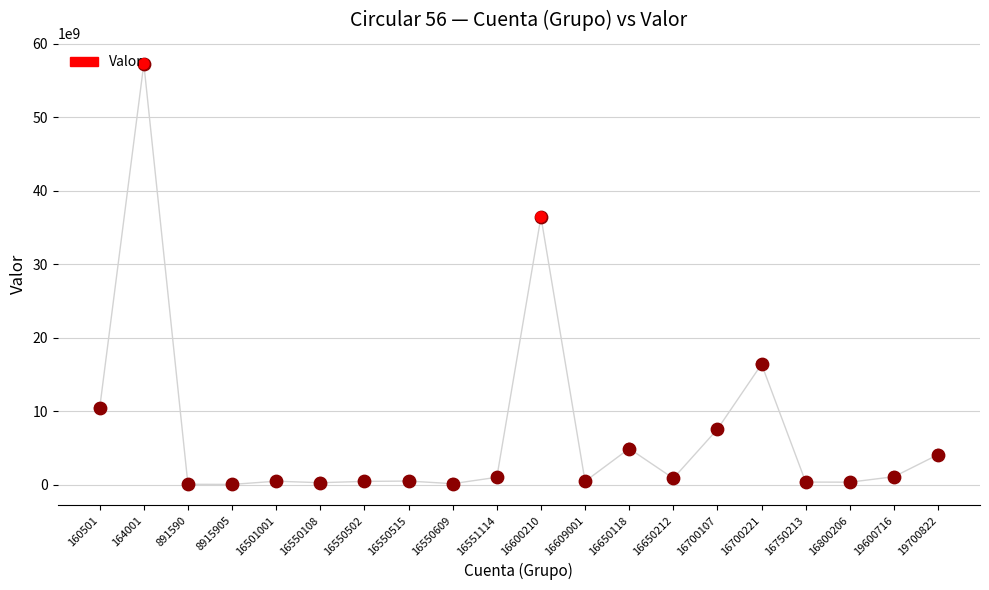

What is the change in value from 16550515 to 16750213?

-136552400.4